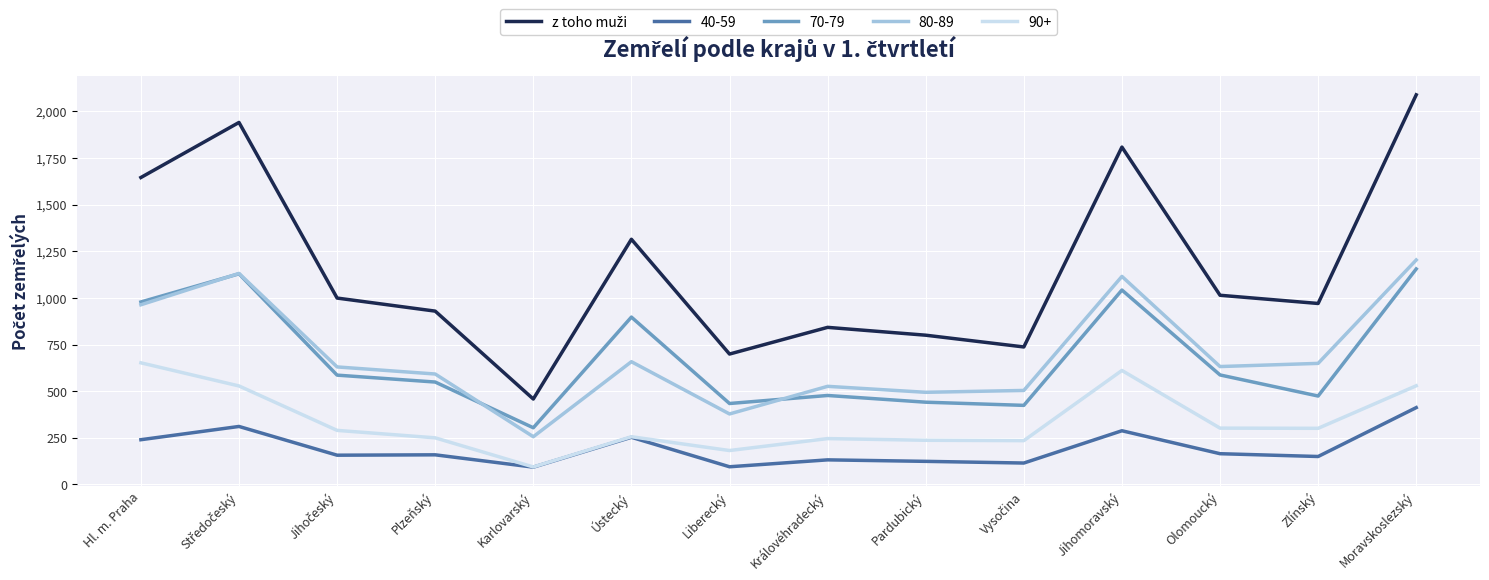

True or false: 90+ and 80-89 cross at least once.

False